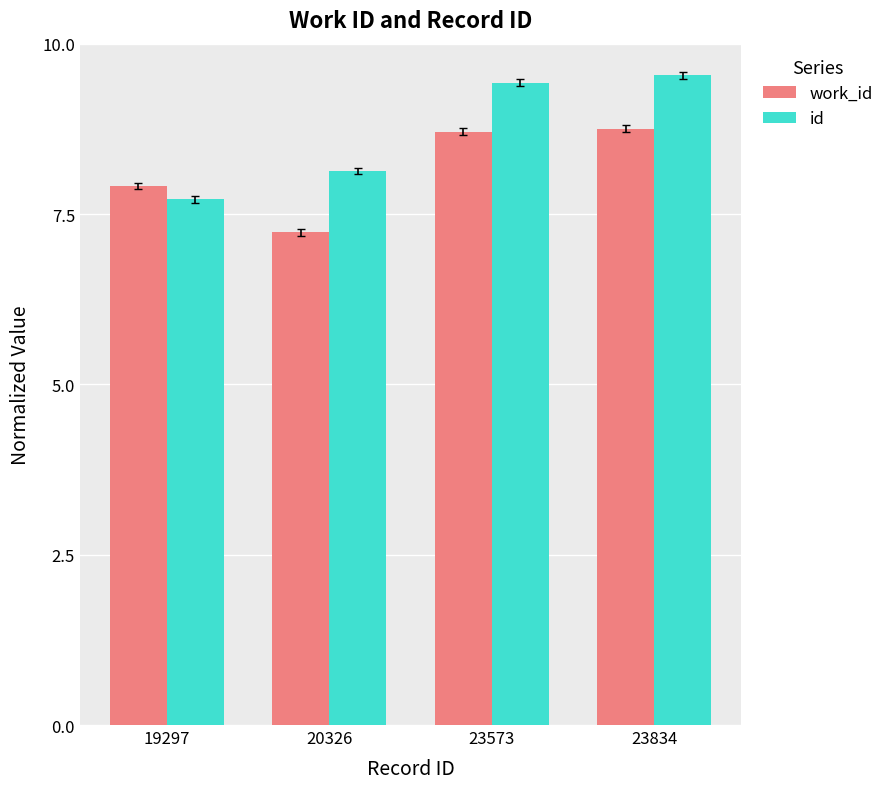

What is the value of the id bar at the 2nd from the left?

8.1